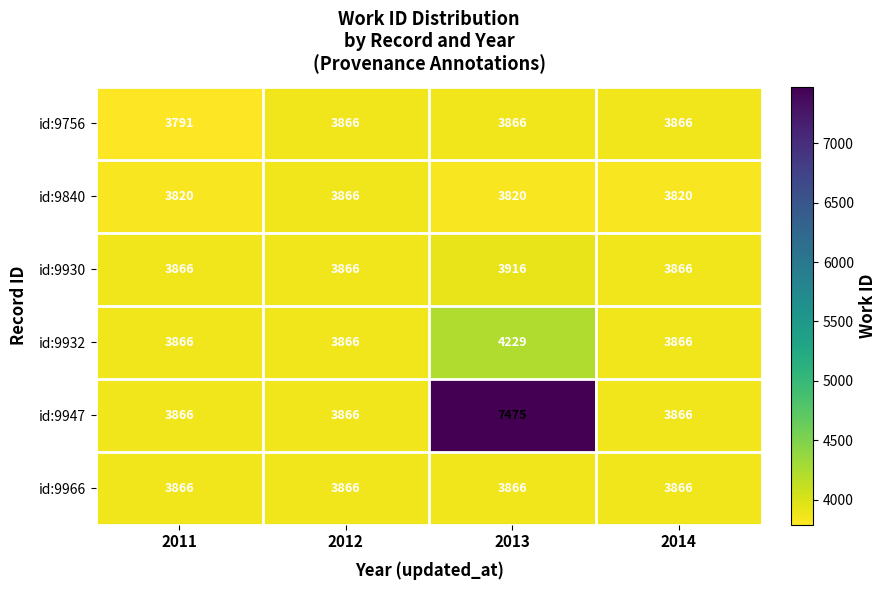

Reading right to left, transcribe all the data shown in this chart.

id:9756: 2014=3866	2013=3866	2012=3866	2011=3791
id:9840: 2014=3820	2013=3820	2012=3866	2011=3820
id:9930: 2014=3866	2013=3916	2012=3866	2011=3866
id:9932: 2014=3866	2013=4229	2012=3866	2011=3866
id:9947: 2014=3866	2013=7475	2012=3866	2011=3866
id:9966: 2014=3866	2013=3866	2012=3866	2011=3866